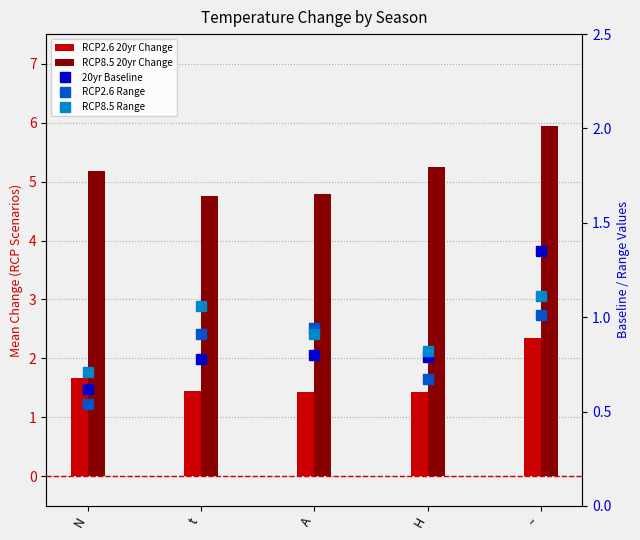

How many data points in RCP8.5 20yr Change are less than 5?

2